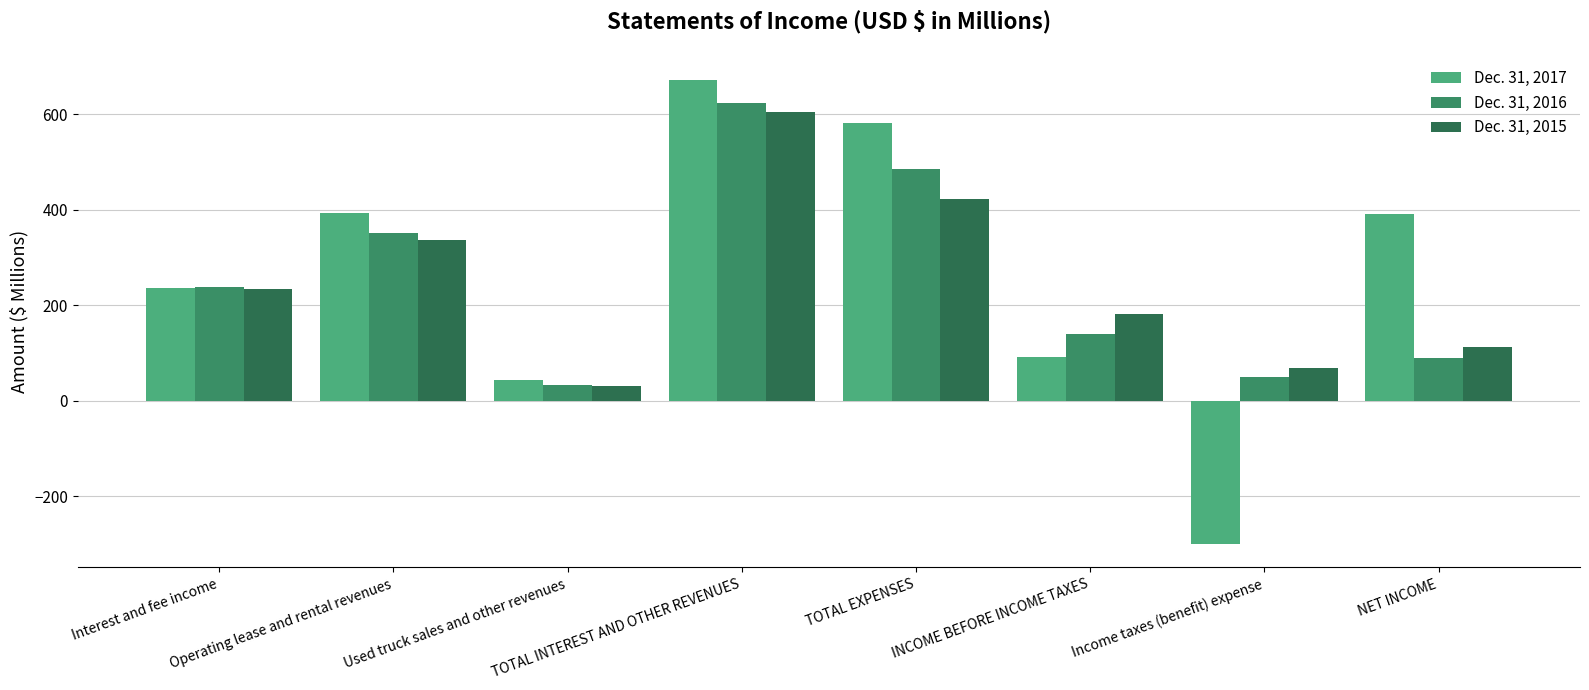

How many groups of bars are there?

8